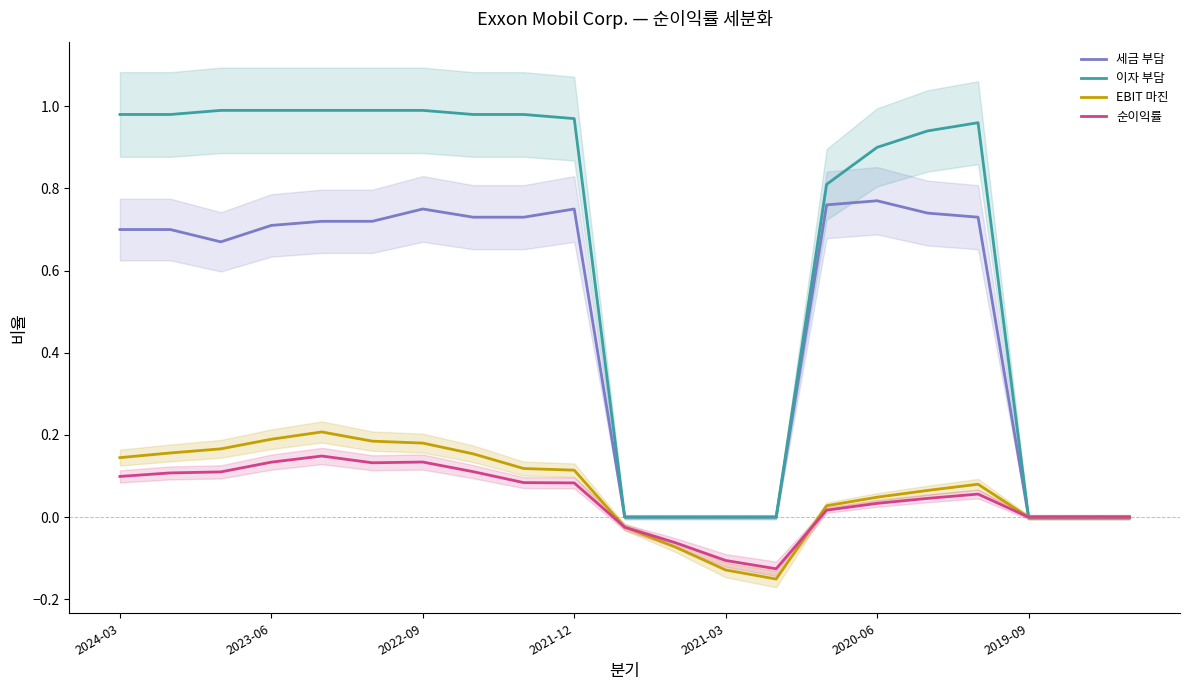

The 이자 부담 series shows 1.0 at 2022-09. True or false?

True